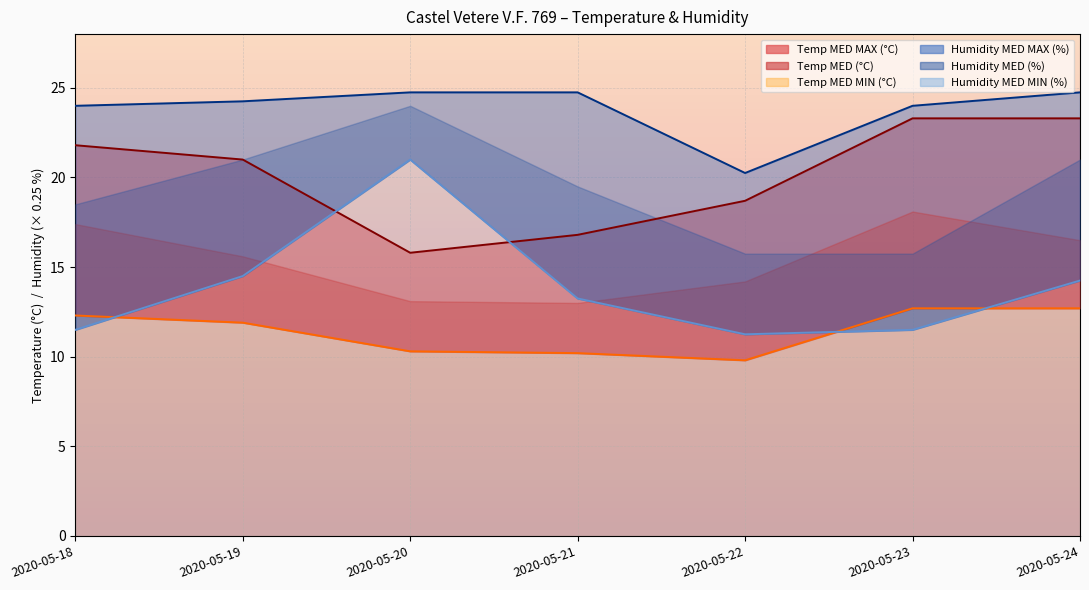

Where is the first local maximum for Humidity MED MIN (%)?

2020-05-20